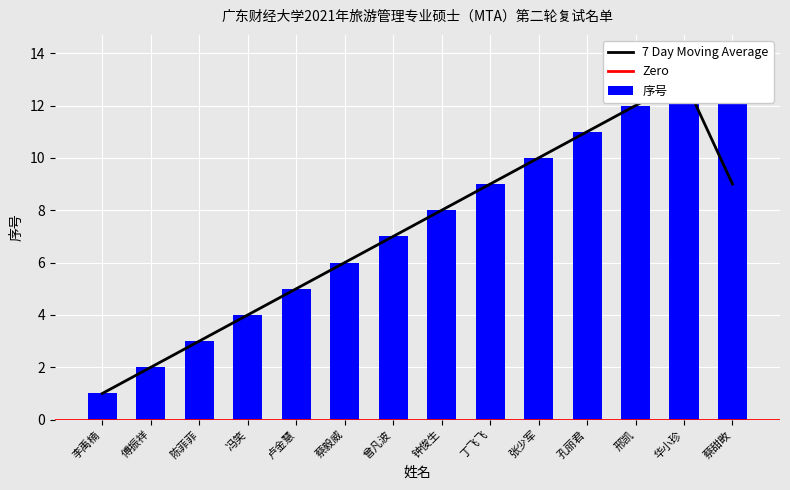

The value at 傅振祥 is 4. True or false?

False